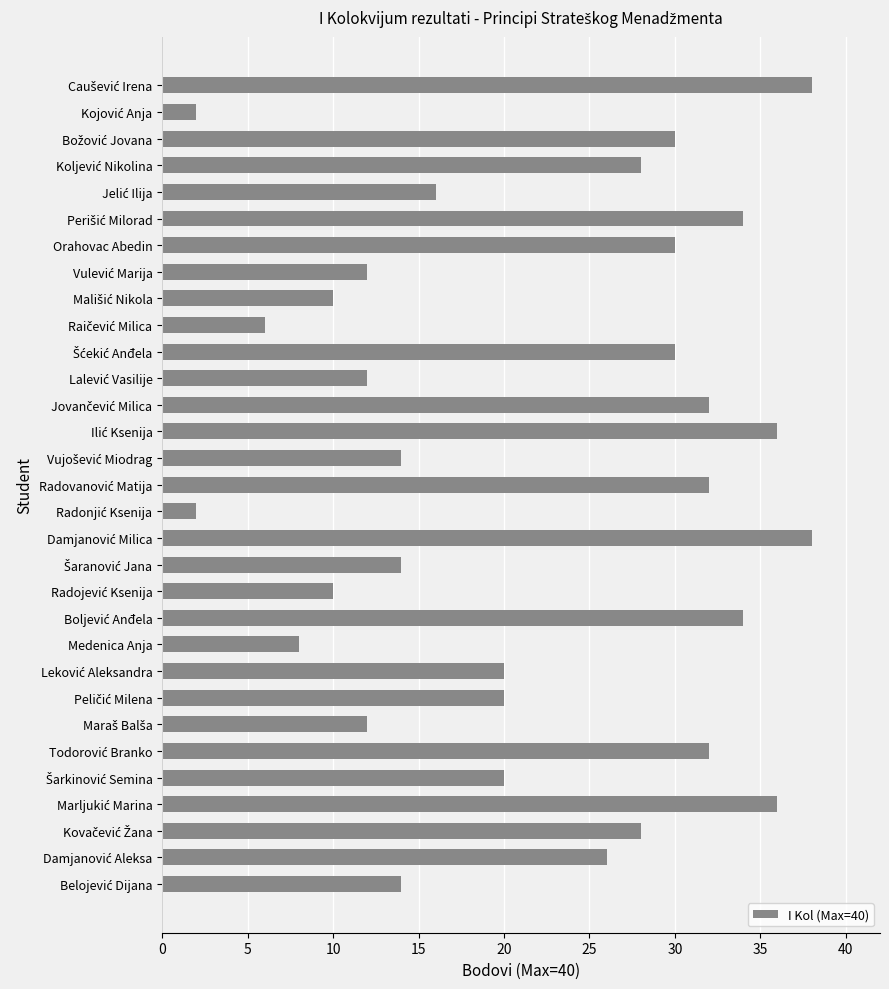

What is the maximum value shown in the chart?

38